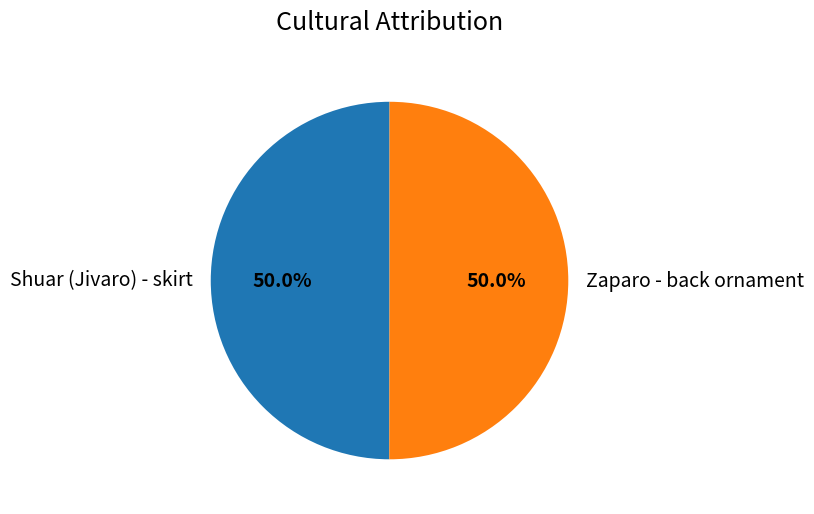

True or false: Shuar (Jivaro) - skirt accounts for 50% of the total.

True